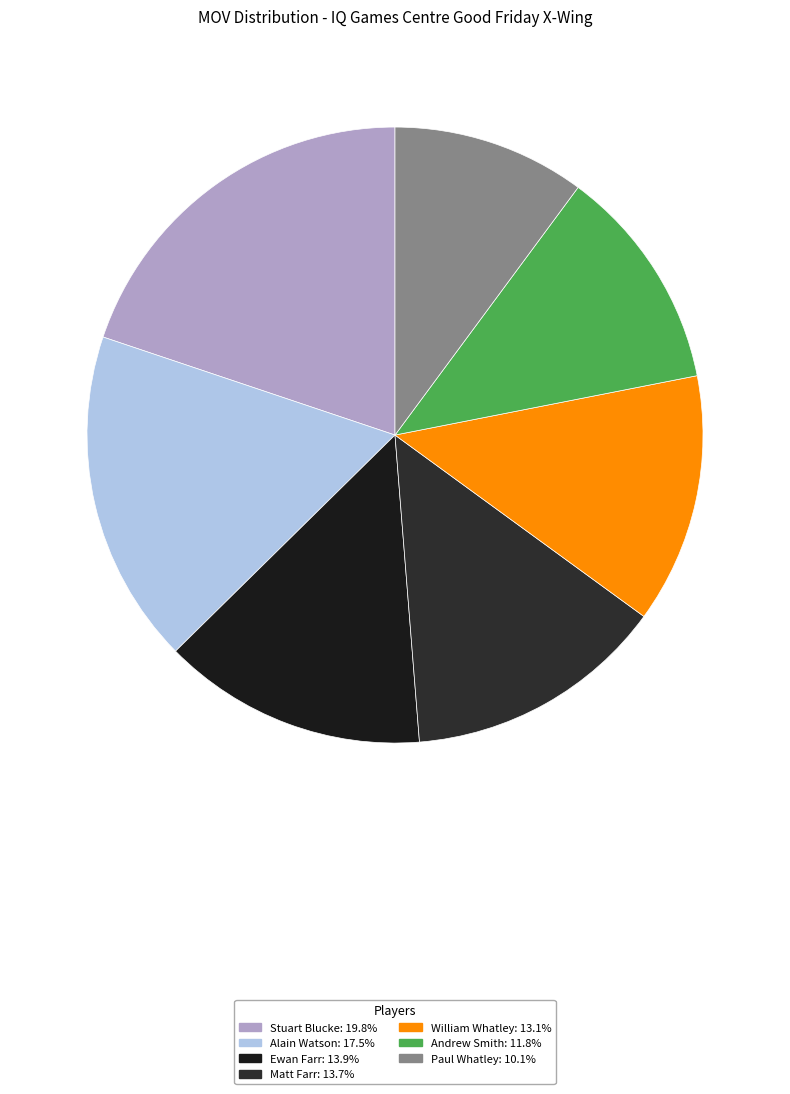

To the nearest percent, what portion does Paul Whatley represent?

10%